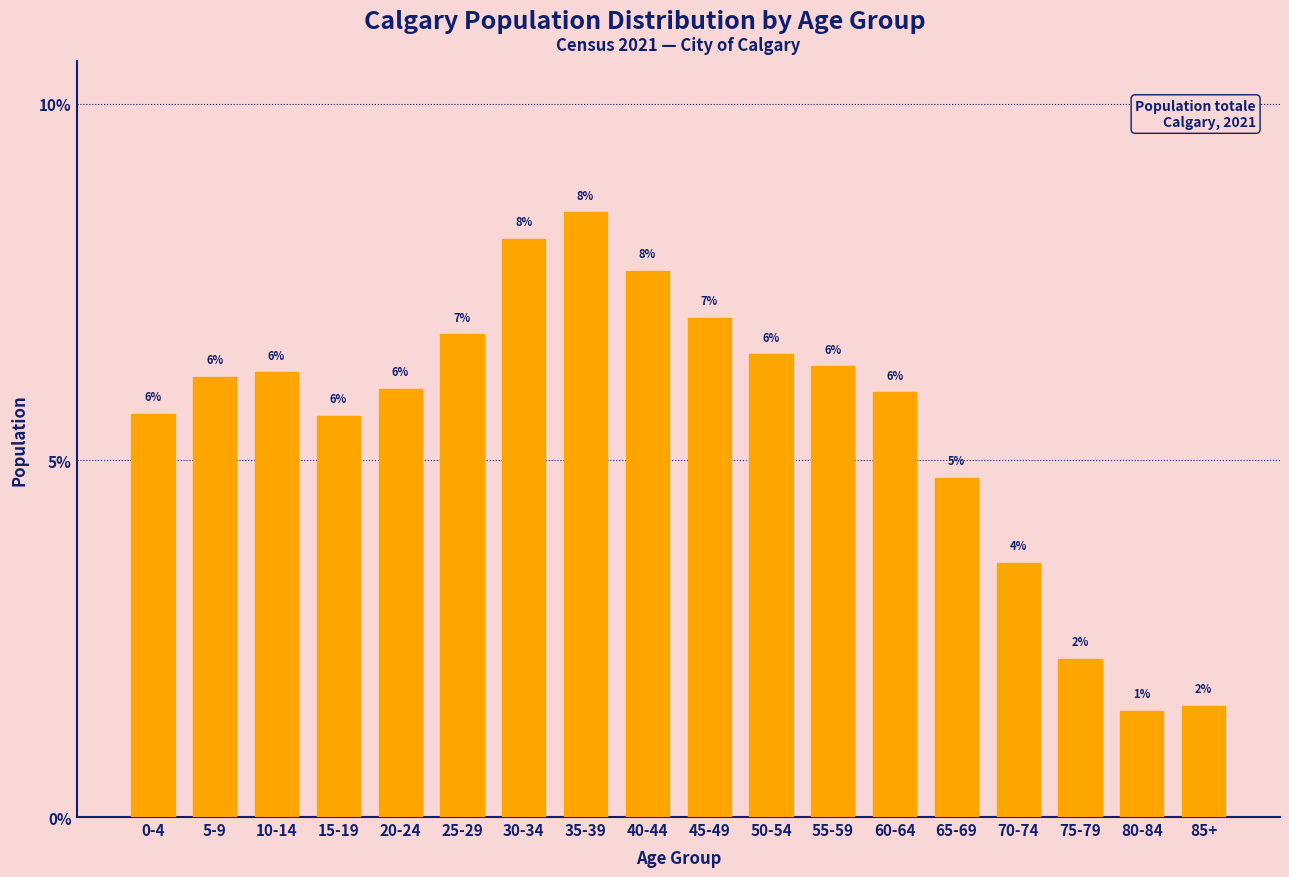

What is the label of the 1st bar from the left?

0-4